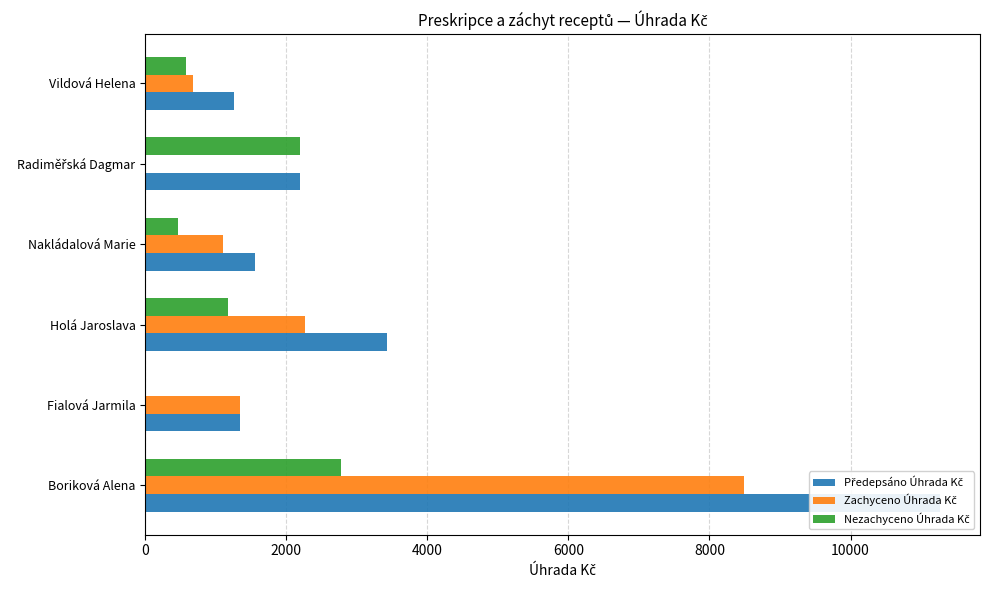

What is the approximate value of Nezachyceno Úhrada Kč at Nakládalová Marie?

459.3